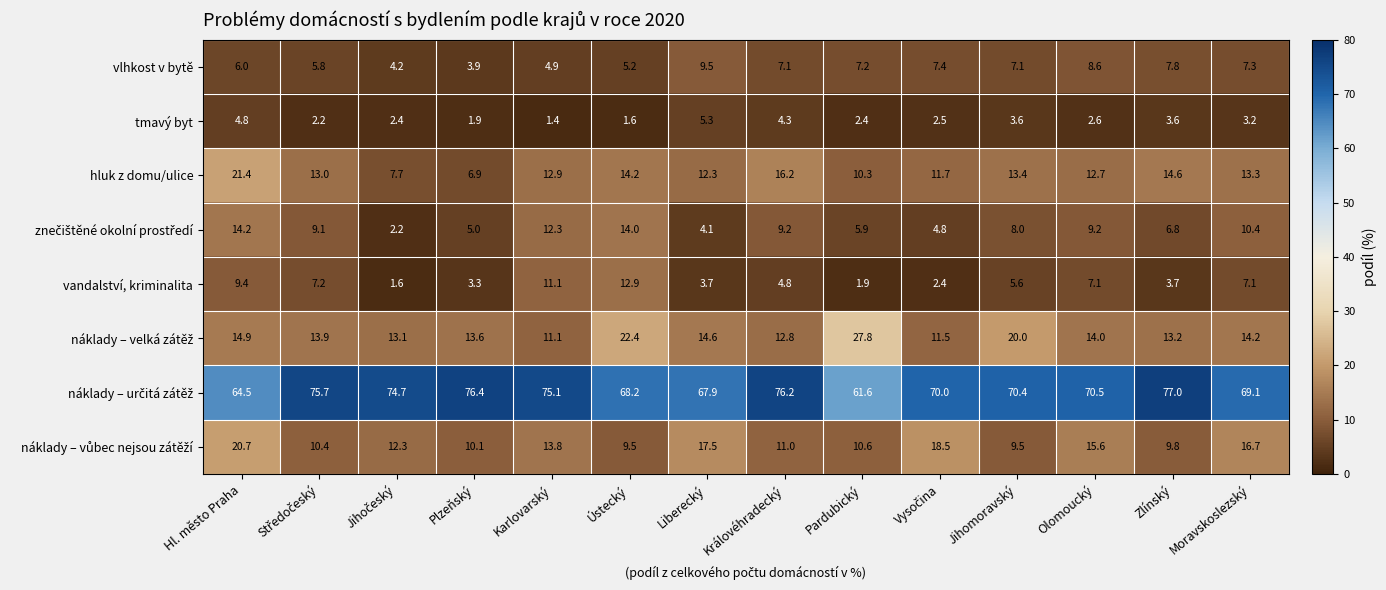

How many series are shown in this chart?

8